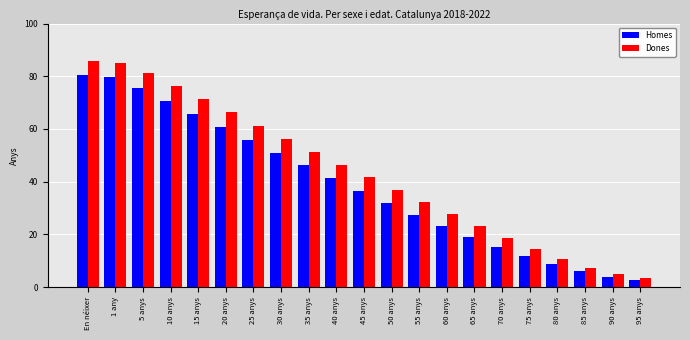

The value of Homes at 75 anys is 11.8. True or false?

True